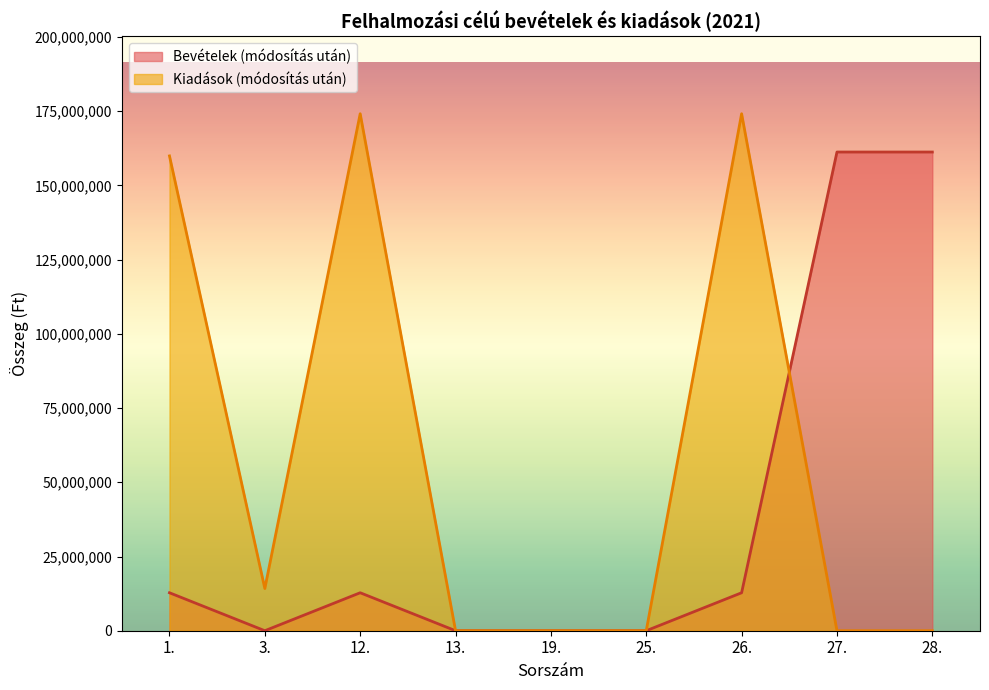

What is the greatest value displayed?

174138000